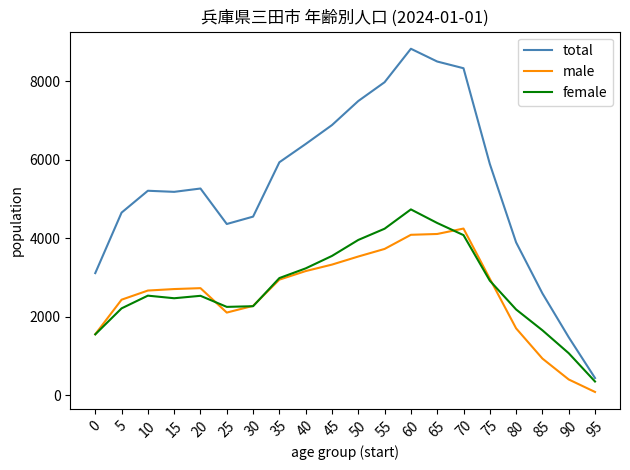

The value of male at 0 is 1560. True or false?

True